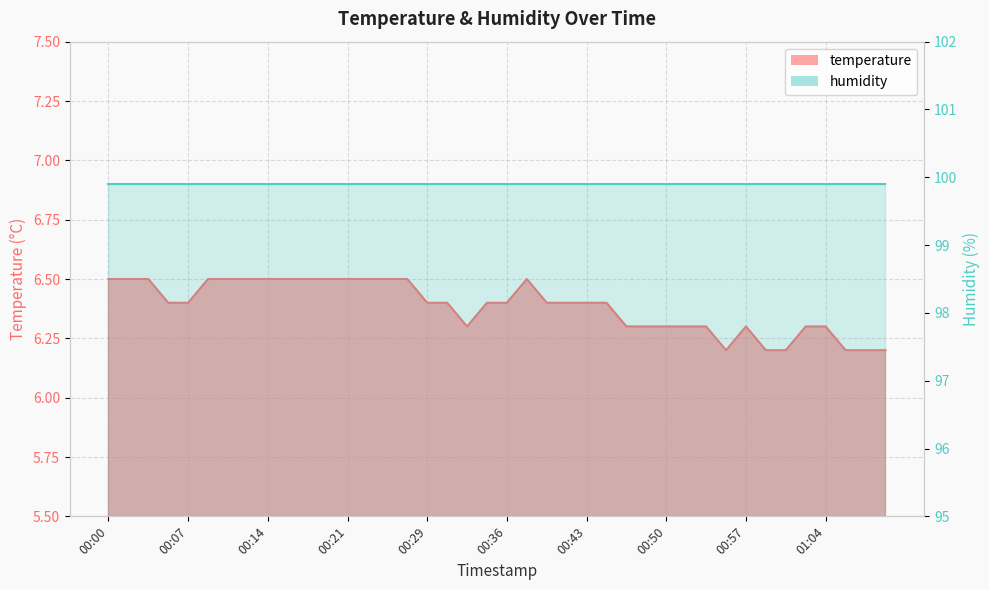

What is the smallest value displayed?

6.2